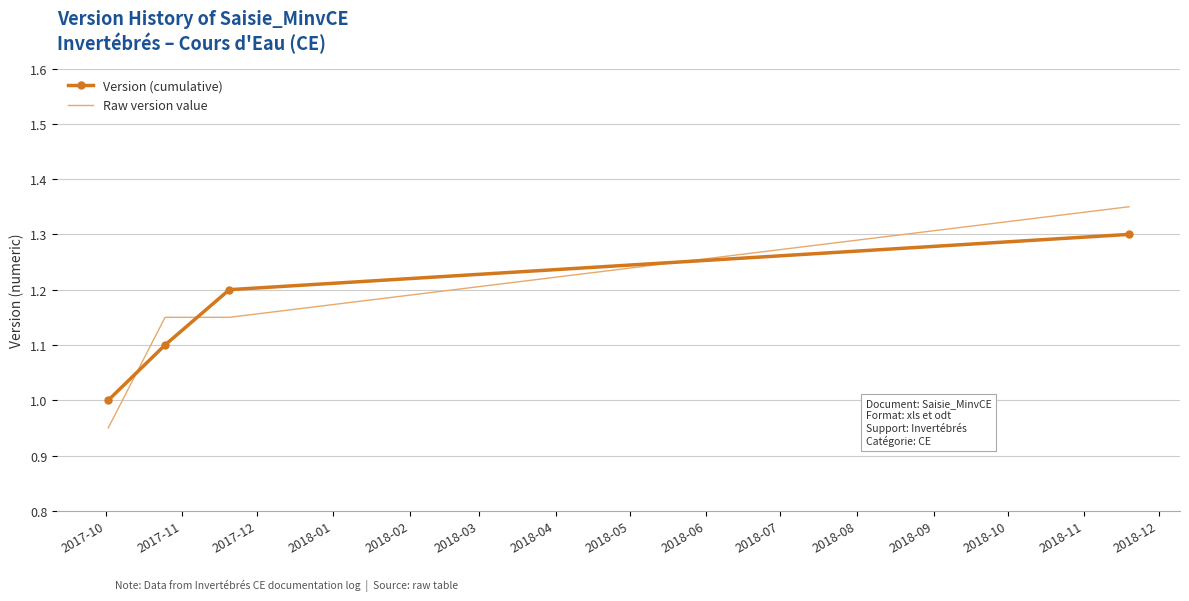

Rank the series by their maximum value, from lowest to highest.

Version (cumulative), Raw version value